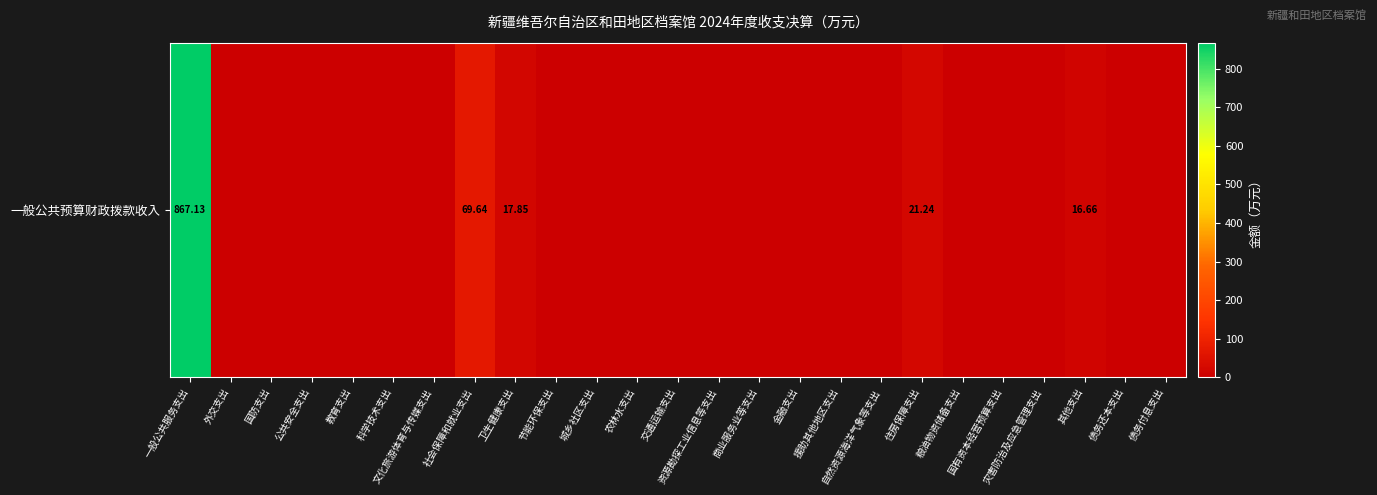

At which category does the chart reach its minimum across all series?

外交支出